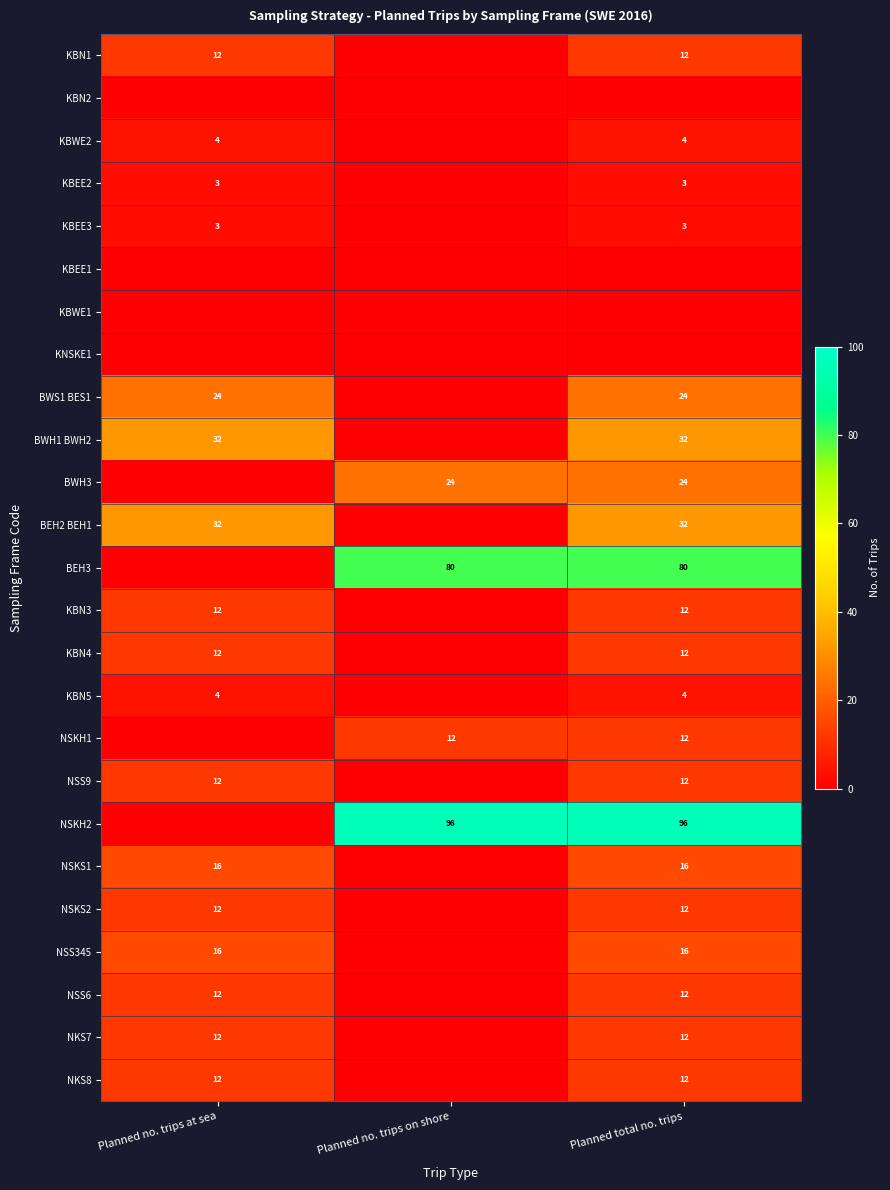

The BEH3 series shows 80 at Planned total no. trips. True or false?

True